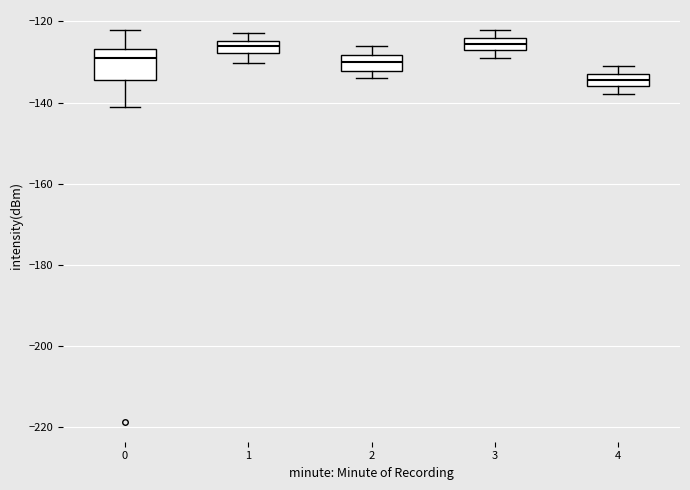

Where does the lower whisker of the box at x = 1 end on the y-axis? The values are not printed on the chart, so give them approximately, as read against the axis.

-130